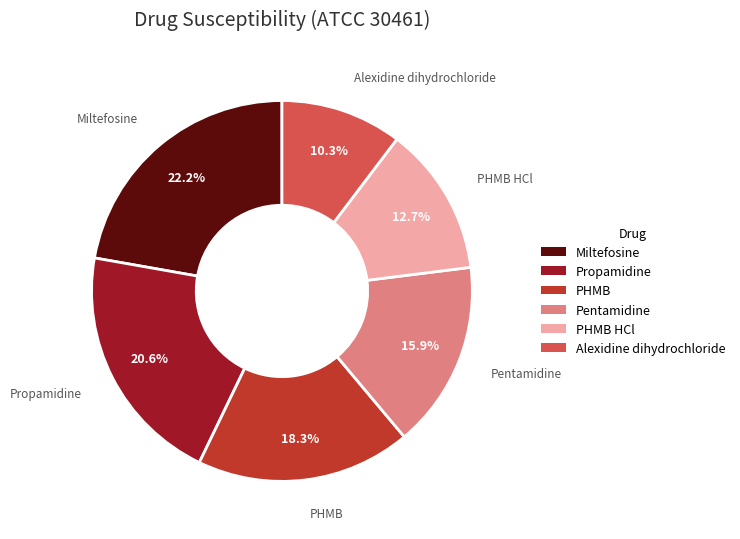

What is the smallest slice in the pie chart?

Alexidine dihydrochloride